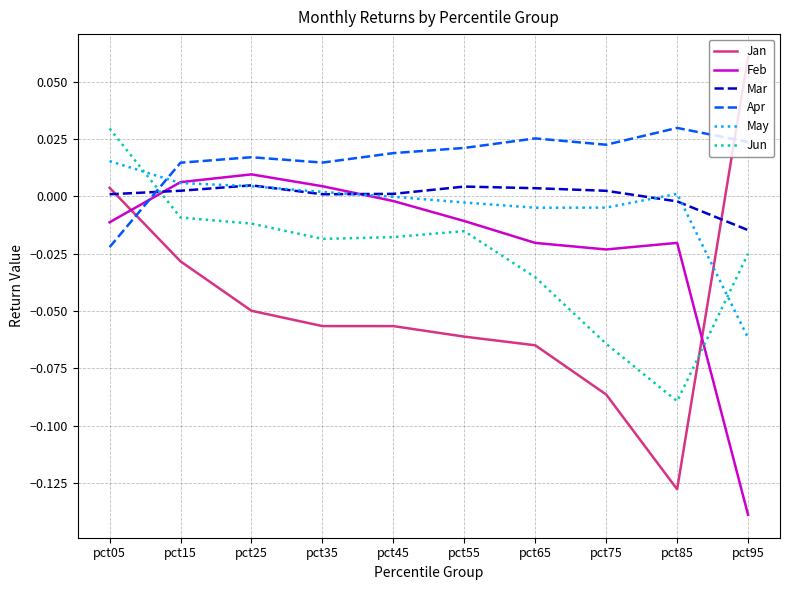

How many series are shown in this chart?

6